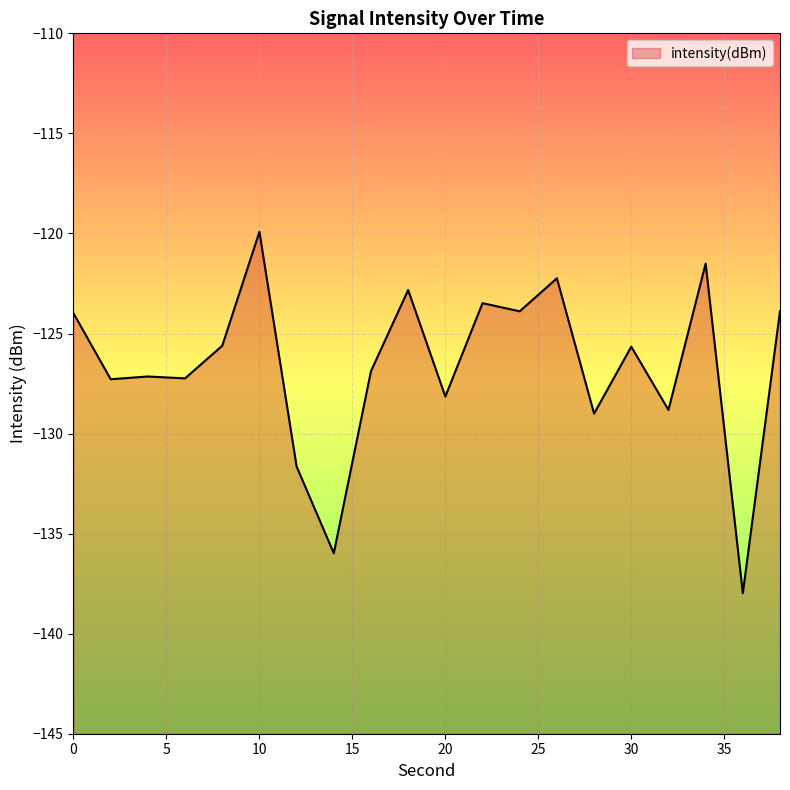

The chart shows a value of -194.5 at 24. True or false?

False